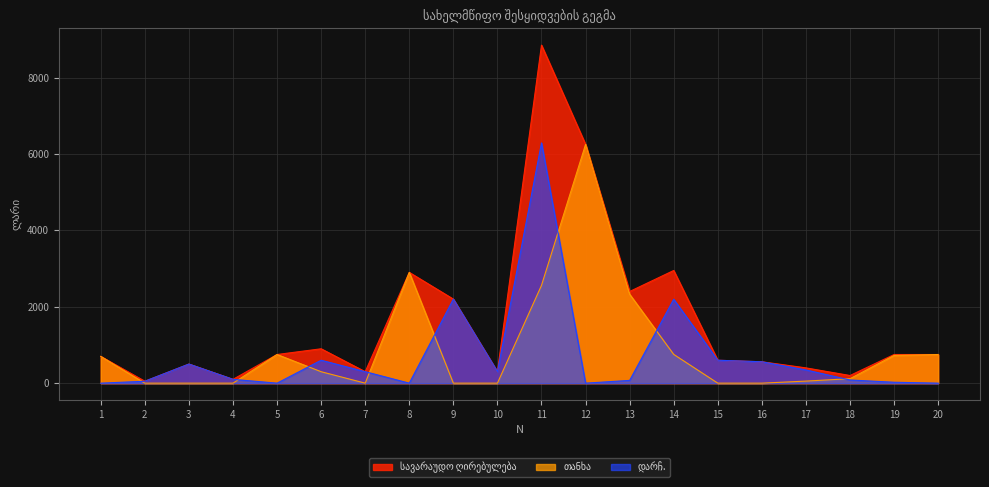

At which label does სავარაუდო ღირებულება reach its peak?

11